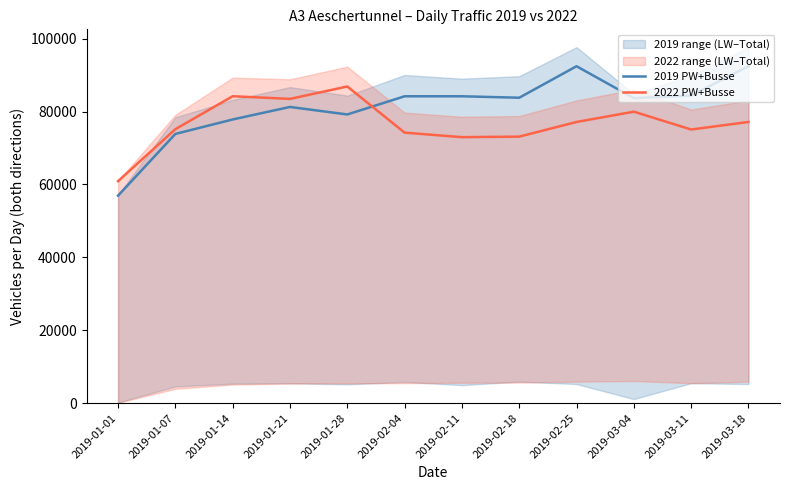

What is the maximum value for 2019 PW+Busse?

92449